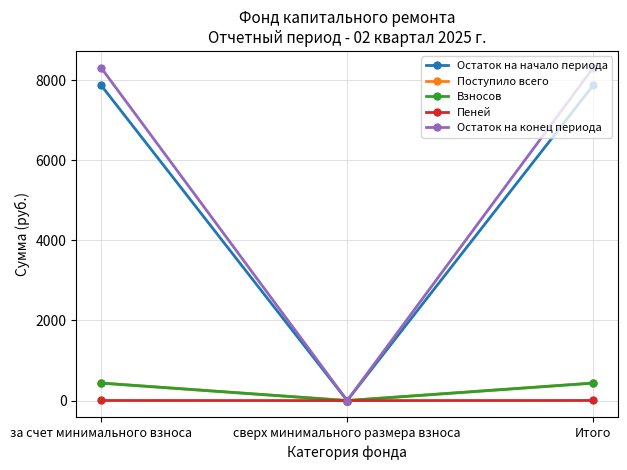

Which series has the largest range (max minus min)?

Остаток на конец периода